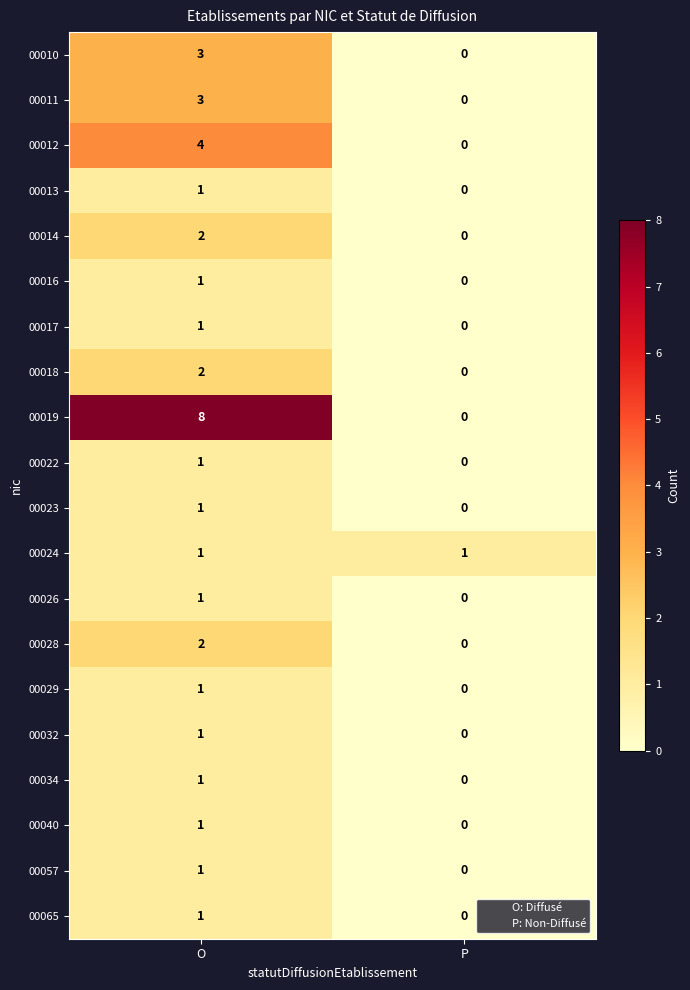

At which category is the sum across all series the highest?

O